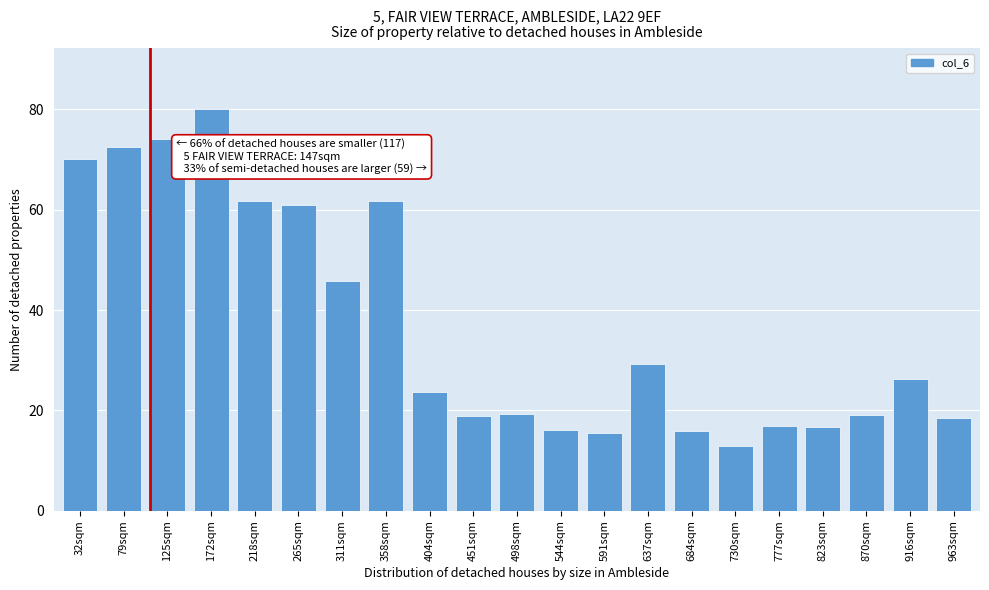

Which has a higher value, 311sqm or 730sqm?

311sqm